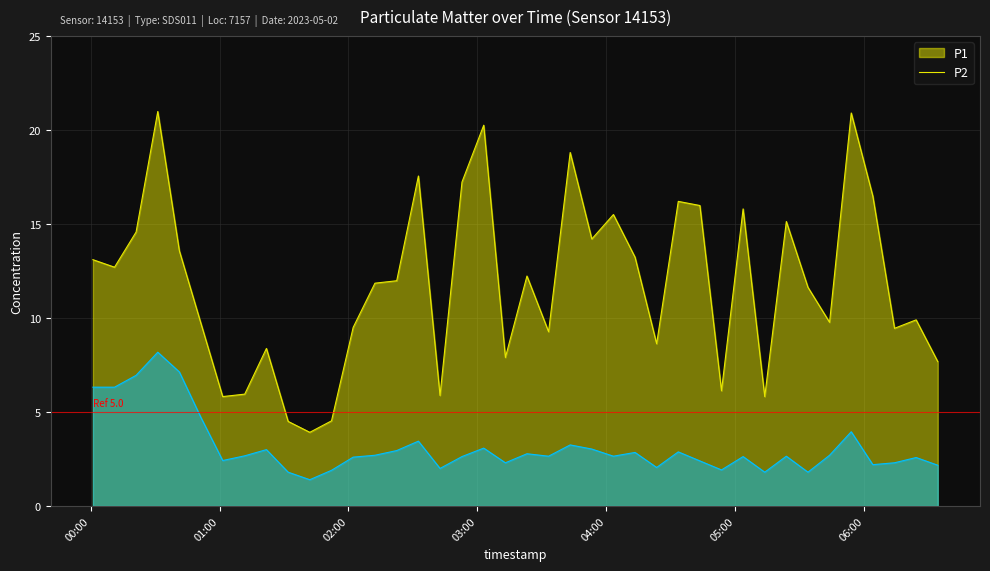

What is the difference between the maximum and minimum values in the P2 series?

6.8